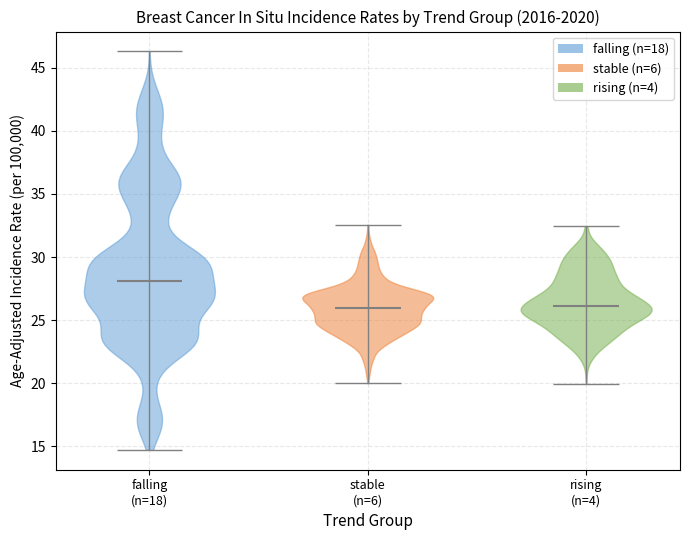

Reading left to right, read every violin against the y-axis: where its median line is, and the lowest and highest points it reaches. The values are not printed on the chart, so give them approximately, as read against the axis.

falling (n=18): median line 28.0, lowest point 14.5, highest point 46.5
stable (n=6): median line 26.0, lowest point 20.0, highest point 32.5
rising (n=4): median line 26.0, lowest point 20.0, highest point 32.5